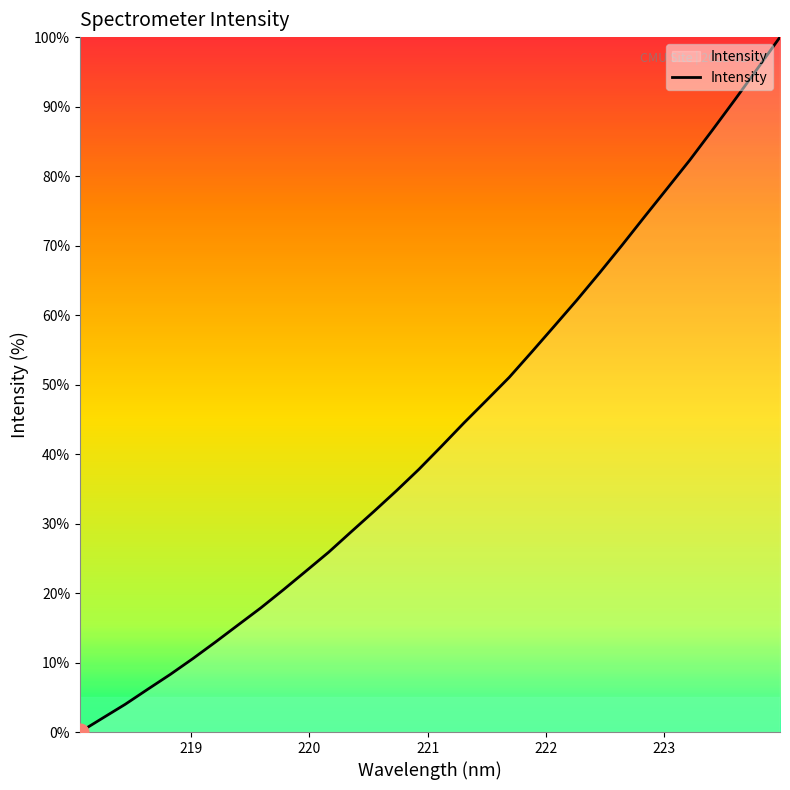

What is the difference between the maximum and minimum values?

100.0